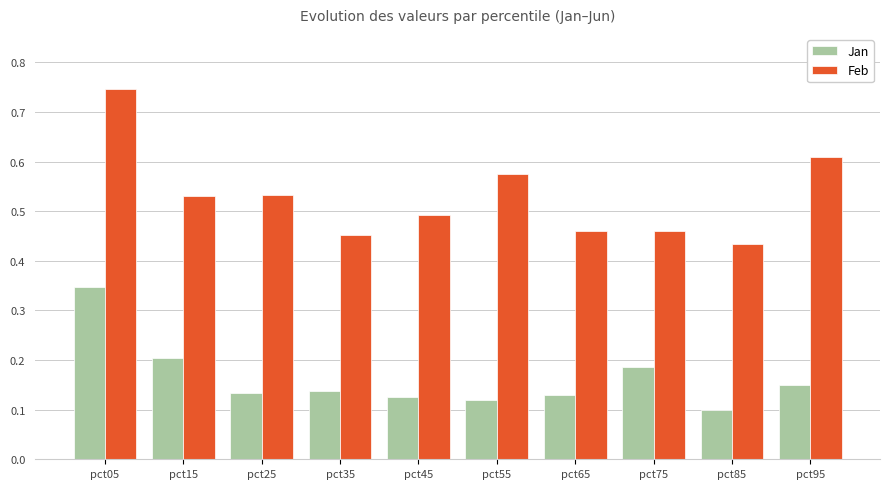

Which series has the largest range (max minus min)?

Feb